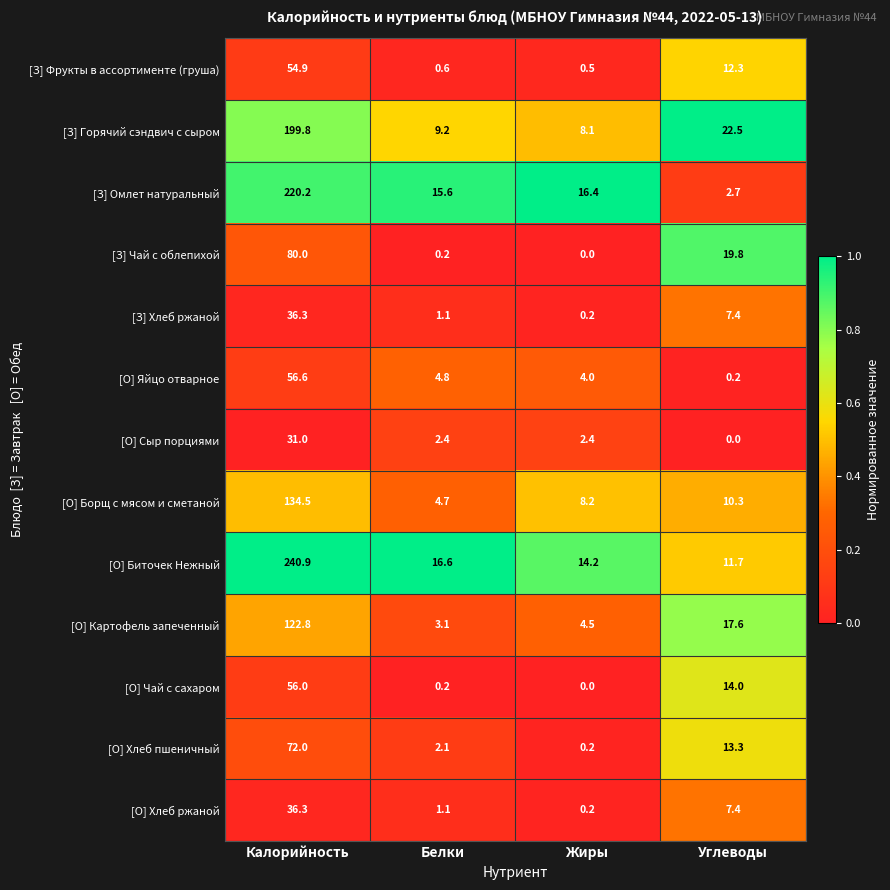

What is the difference between the highest and lowest values at Белки?

16.4